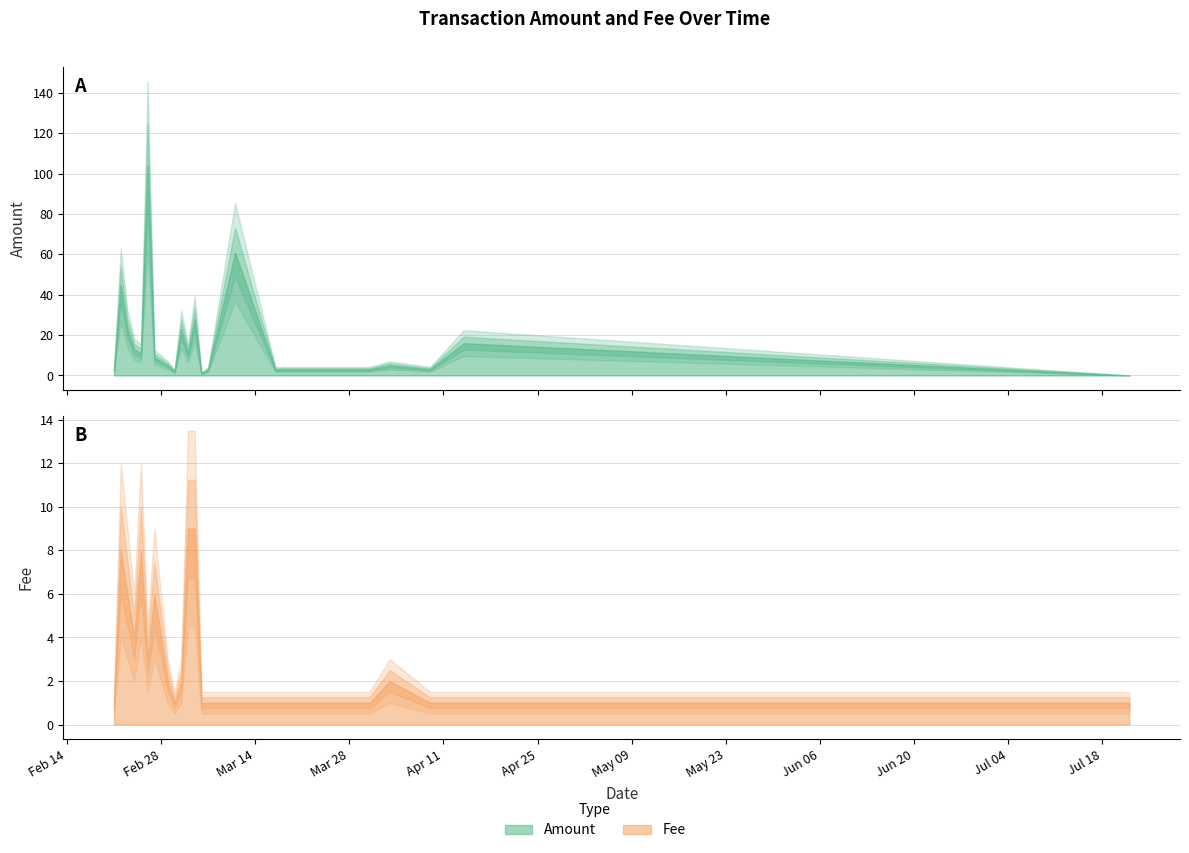

At which category does Fee reach its first local peak?

2017-02-22